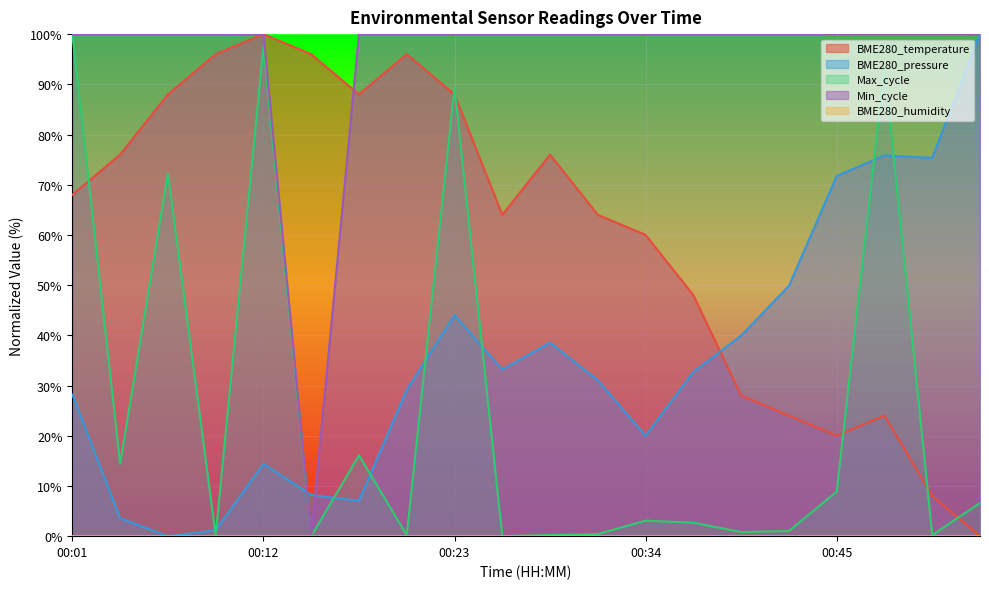

Which series changed the most between 00:01 and 00:40?

Max_cycle